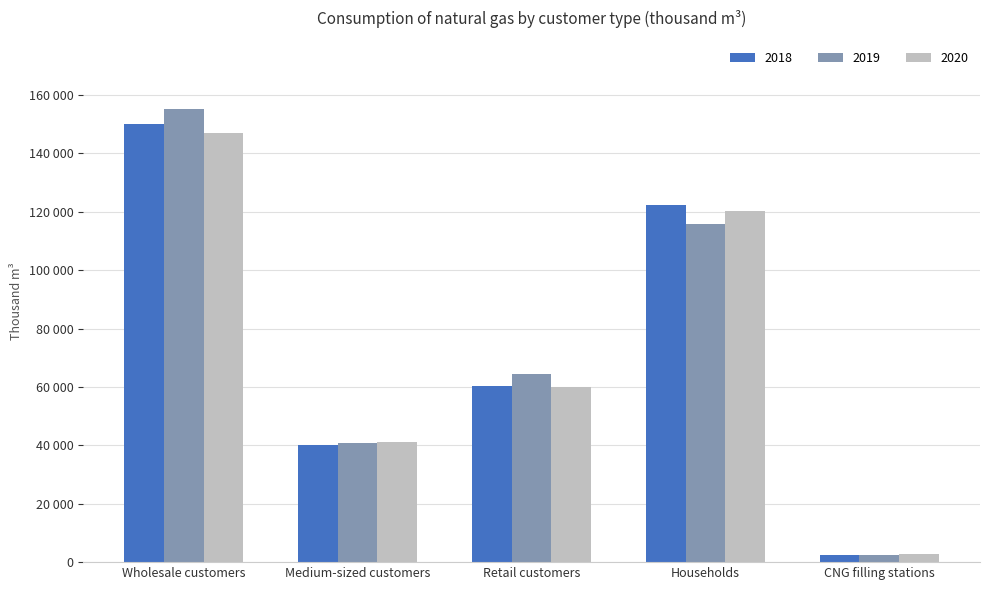

At which label does 2018 reach its minimum?

CNG filling stations